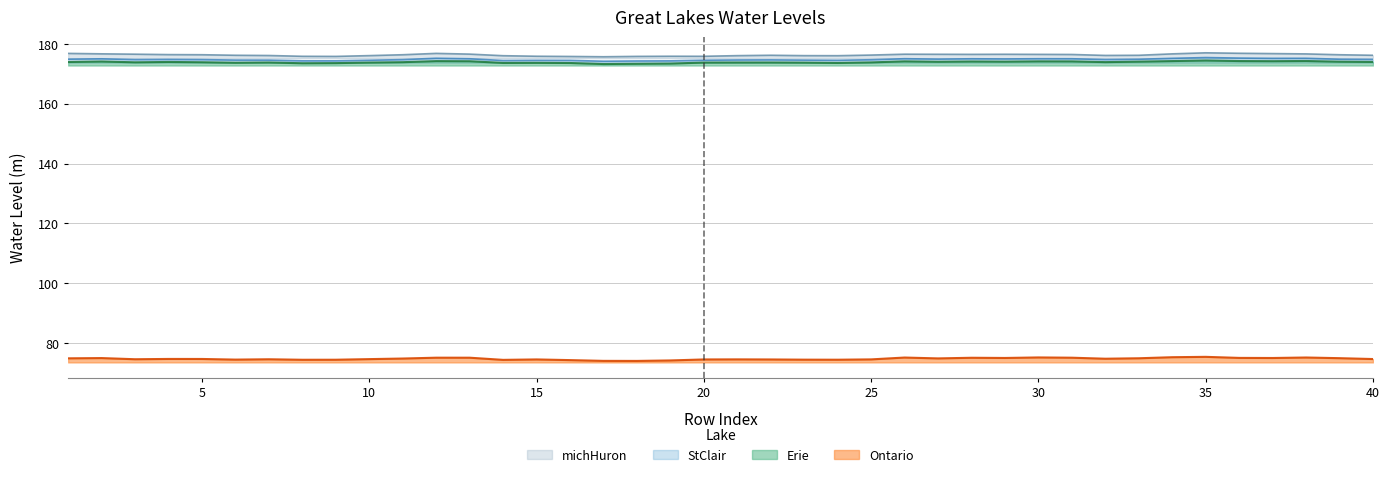

Reading left to right, transcribe all the data shown in this chart.

Erie: 174.0	174.2	173.9	174.0	173.9	173.8	173.8	173.6	173.6	173.8	174.0	174.3	174.3	173.7	173.7	173.7	173.3	173.4	173.5	173.8	173.8	173.8	173.8	173.7	173.9	174.2	174.1	174.2	174.1	174.2	174.2	174.0	174.1	174.3	174.5	174.3	174.3	174.3	174.1	174.0
StClair: 175.0	175.1	174.8	174.9	174.8	174.7	174.6	174.4	174.4	174.6	174.8	175.3	175.1	174.5	174.6	174.5	174.3	174.4	174.4	174.6	174.7	174.7	174.6	174.6	174.8	175.1	175.0	175.1	175.0	175.1	175.1	174.8	174.9	175.2	175.5	175.3	175.2	175.3	174.9	174.9
Ontario: 74.9	75.0	74.6	74.7	74.7	74.4	74.6	74.4	74.4	74.6	74.8	75.1	75.1	74.4	74.5	74.3	74.0	74.0	74.2	74.5	74.5	74.5	74.4	74.4	74.5	75.1	74.8	75.1	75.0	75.2	75.1	74.7	74.9	75.2	75.4	75.0	75.0	75.1	74.9	74.6
michHuron: 176.9	176.7	176.6	176.5	176.4	176.3	176.2	175.9	175.9	176.1	176.4	176.9	176.7	176.1	175.9	175.9	175.8	175.9	175.9	175.9	176.1	176.3	176.1	176.1	176.3	176.6	176.6	176.6	176.6	176.6	176.5	176.2	176.3	176.7	177.1	176.9	176.8	176.7	176.4	176.3